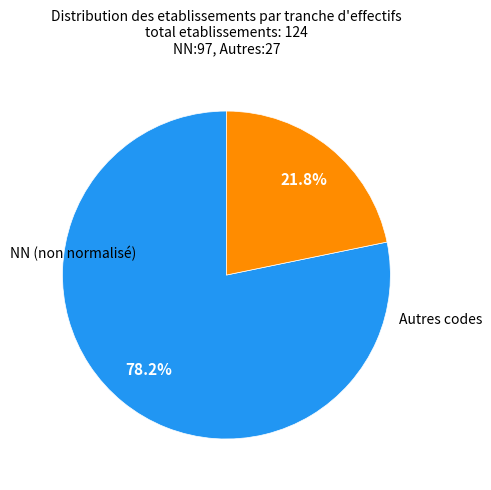

Does any single category account for the majority?

Yes